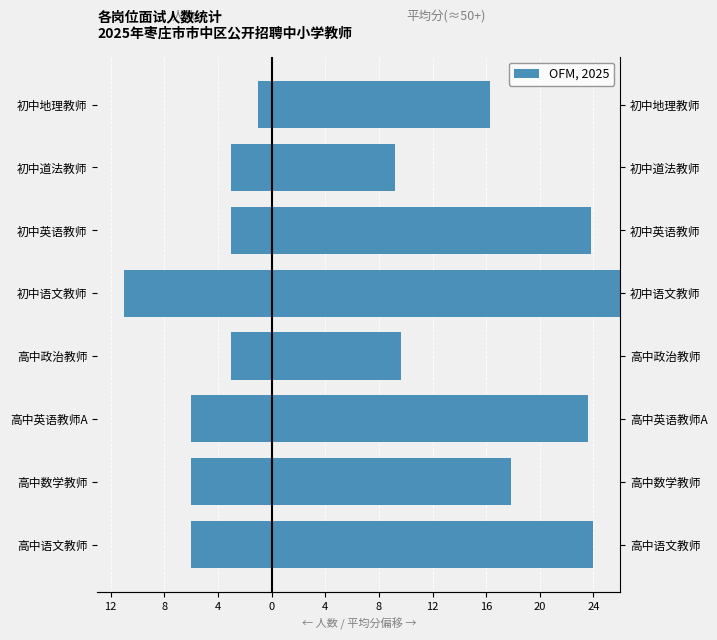

What is the smallest value displayed?

-11.0